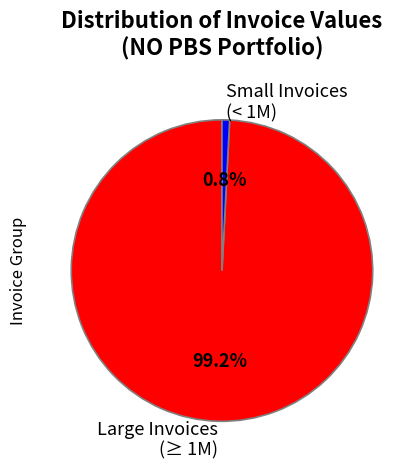

How many segments does this pie chart have?

2